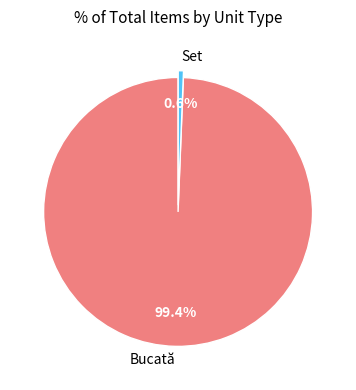

Is it true that Set is 1% of the pie?

True